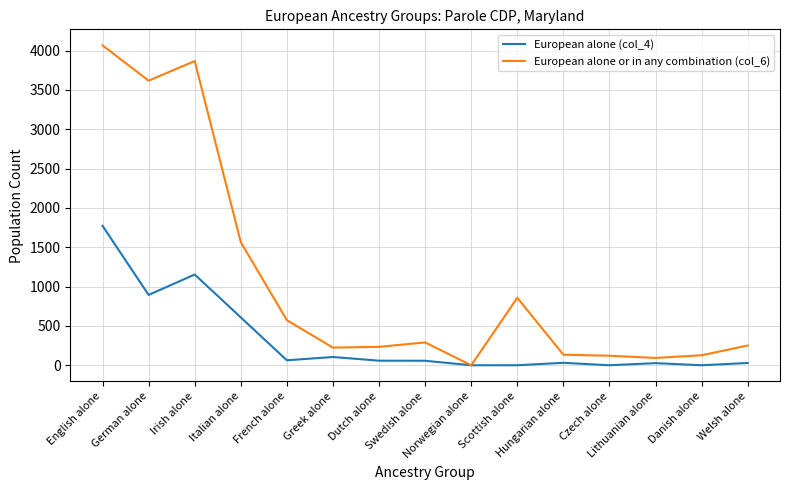

What is the difference between the second highest and minimum values in the European alone (col_4) series?

1153